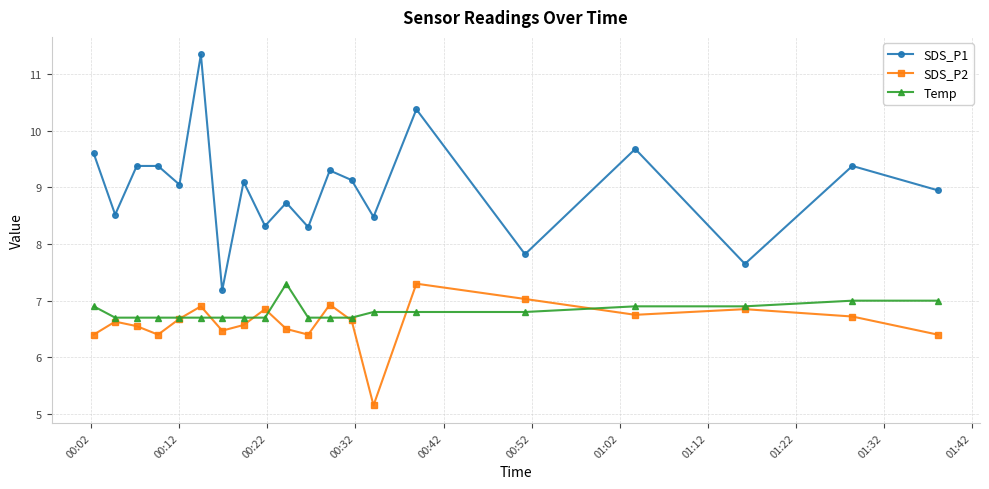

Which series has the widest spread of values?

SDS_P1